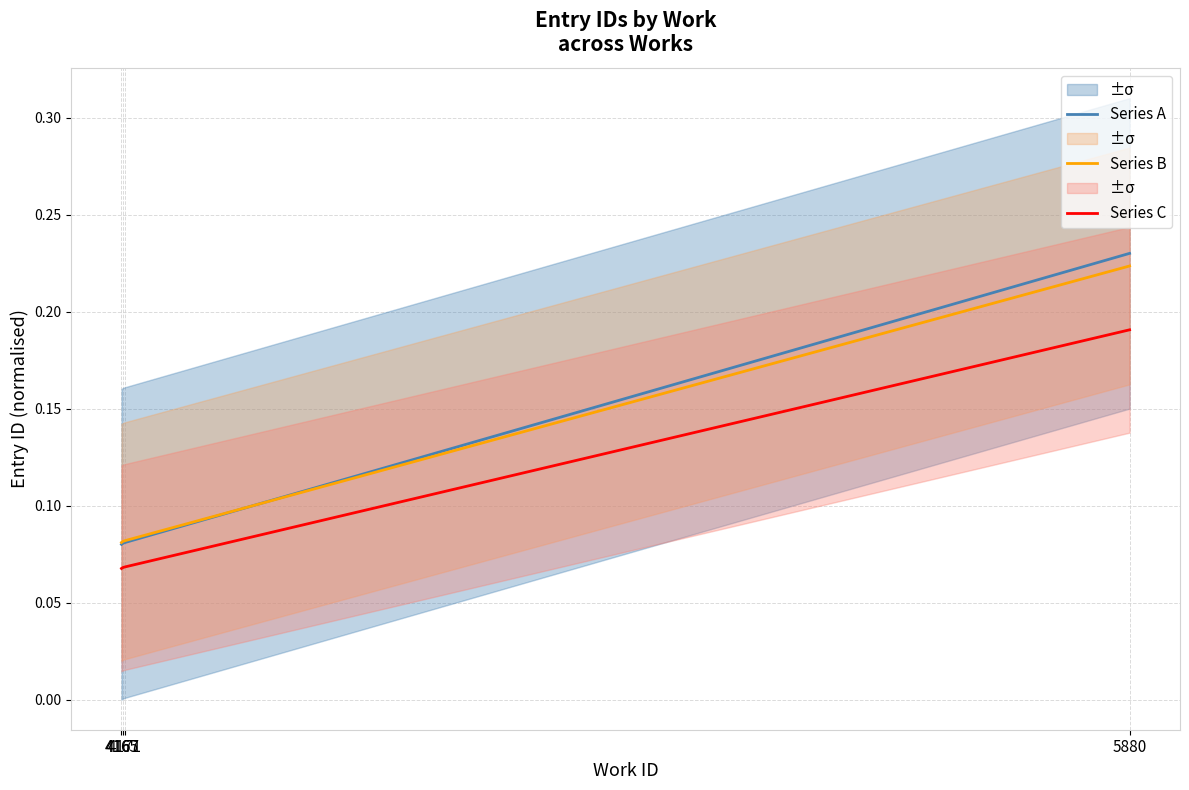

Is the value of Series A at 5880 greater than the value of Series C at 5880?

Yes